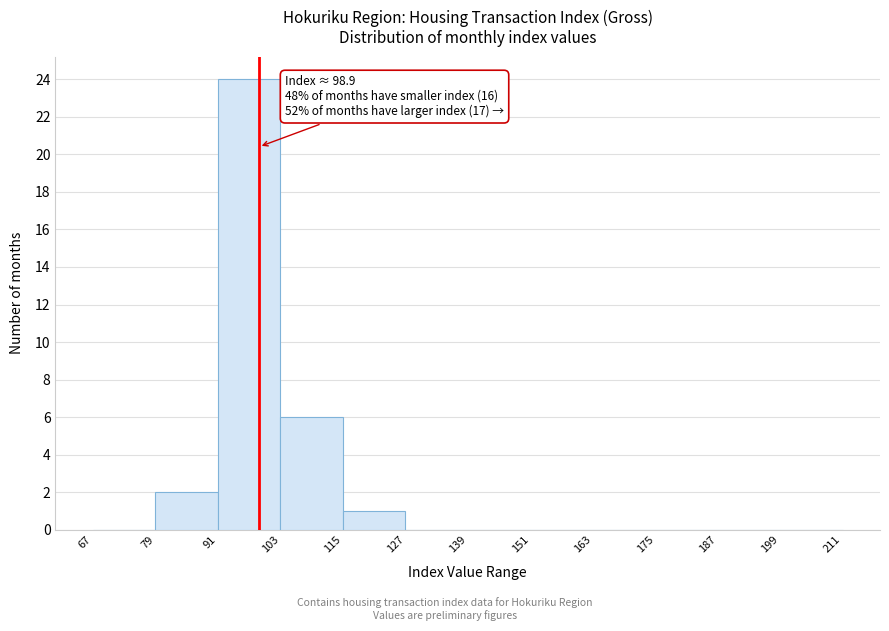

Over which range of the x-axis is the bar tallest?

91 to 103